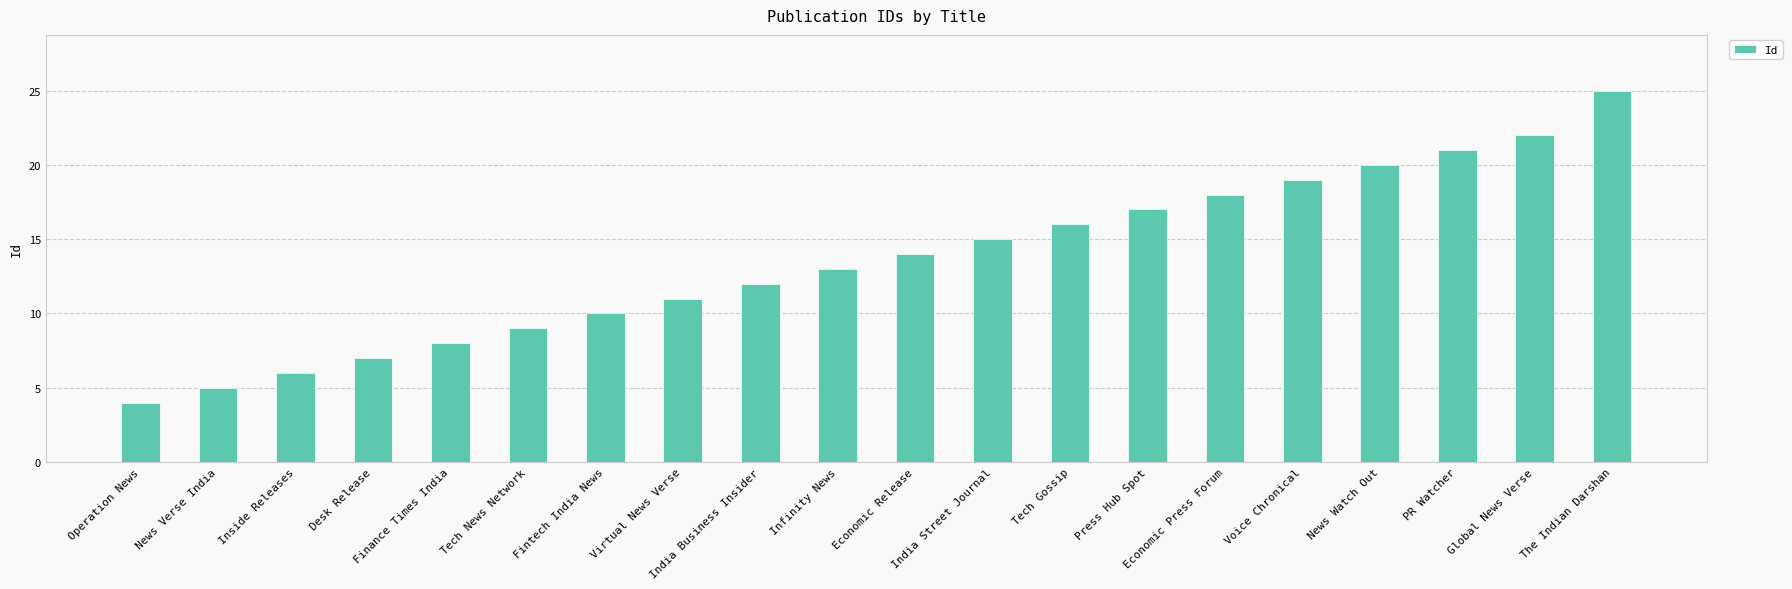

What is the average value?

14